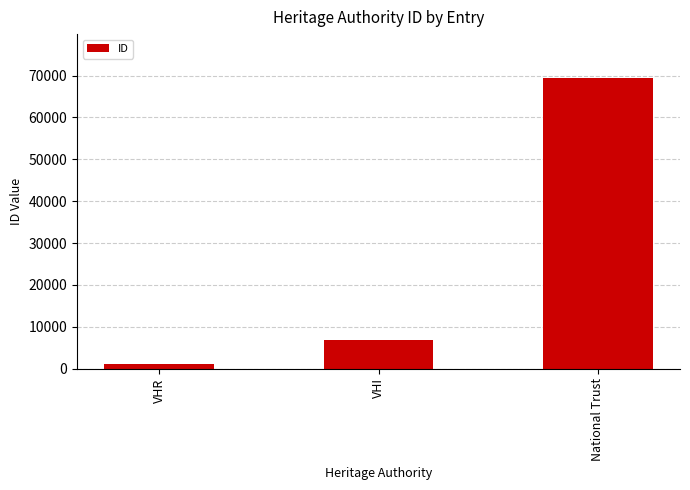

List the labels in order of value, largest first.

National Trust, VHI, VHR